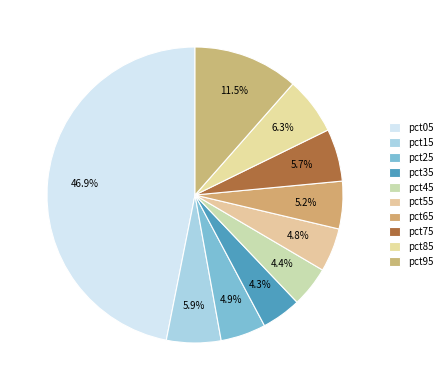

How many segments does this pie chart have?

10